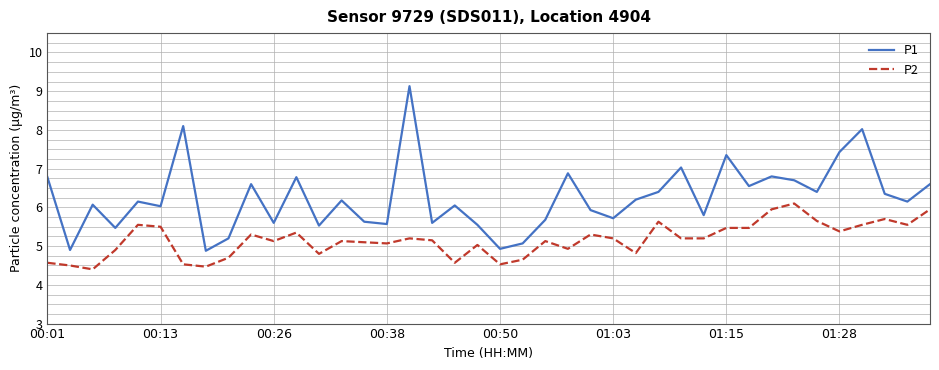

True or false: P1 and P2 intersect in this chart.

False